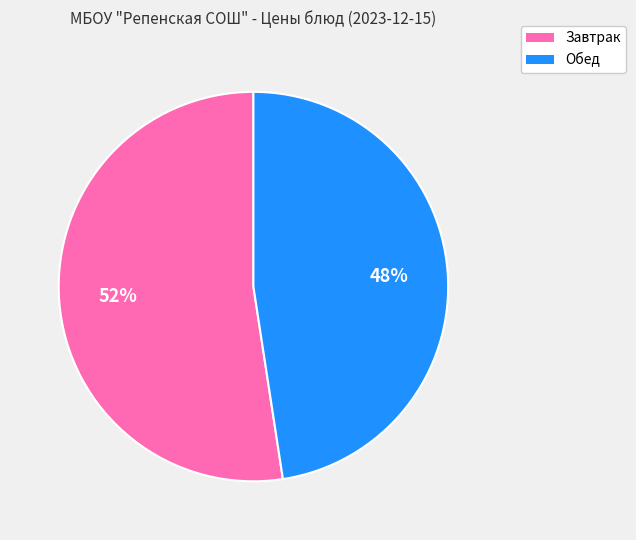

To the nearest percent, what is the average slice percentage?

50%